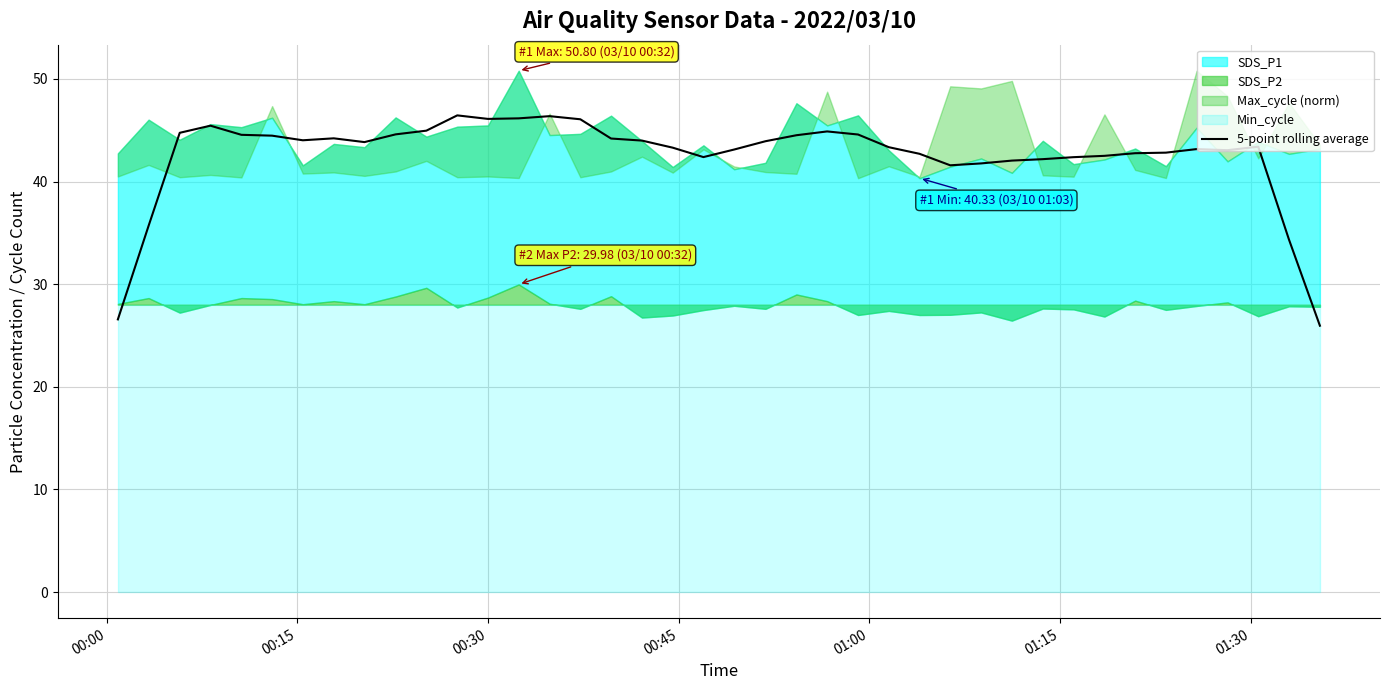

What is the highest value of the 5-point rolling average series?

46.5